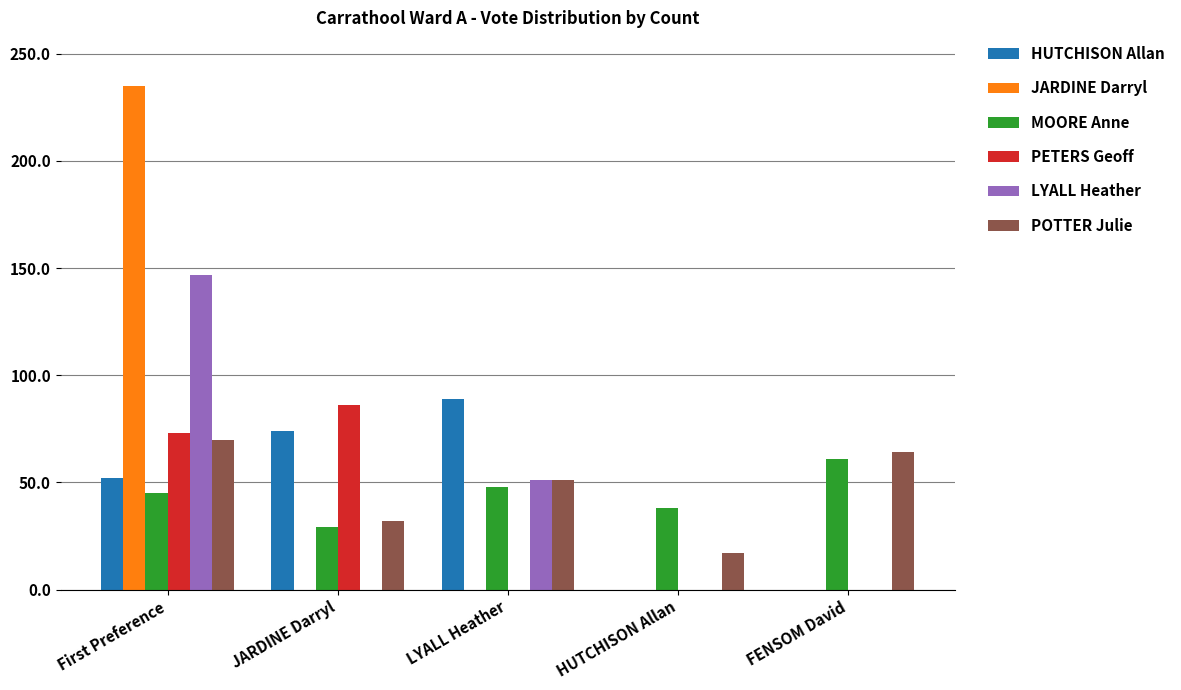

At which category is the sum across all series the highest?

First Preference